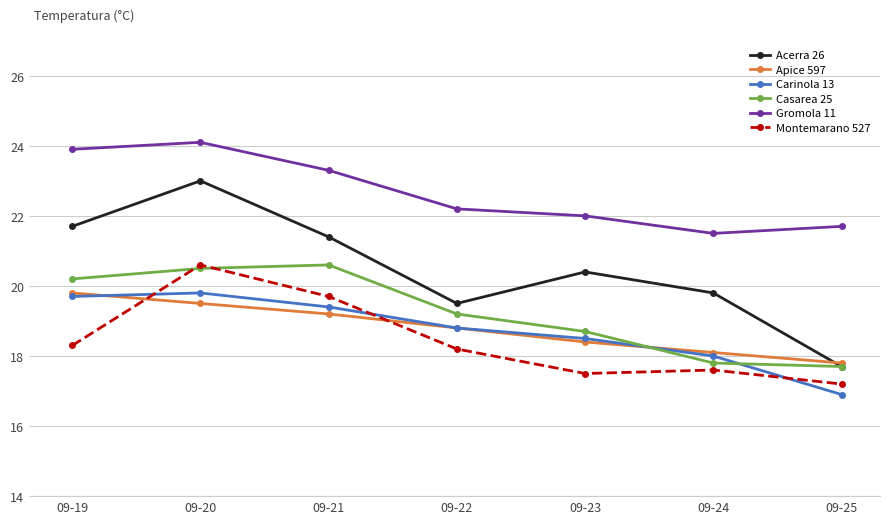

At which label does Acerra 26 reach its minimum?

09-25